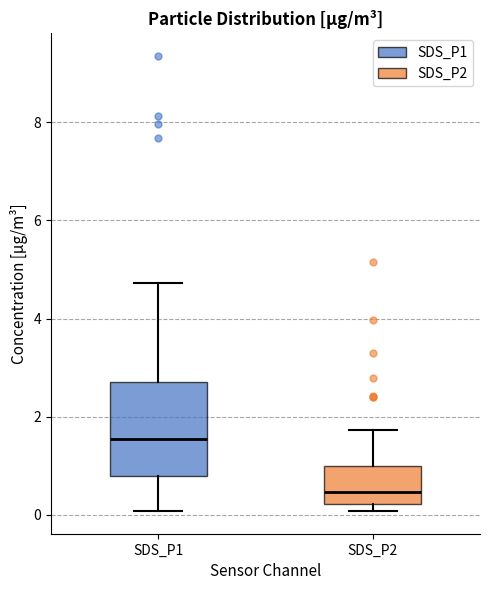

Which box's median line is the lowest?

SDS_P2